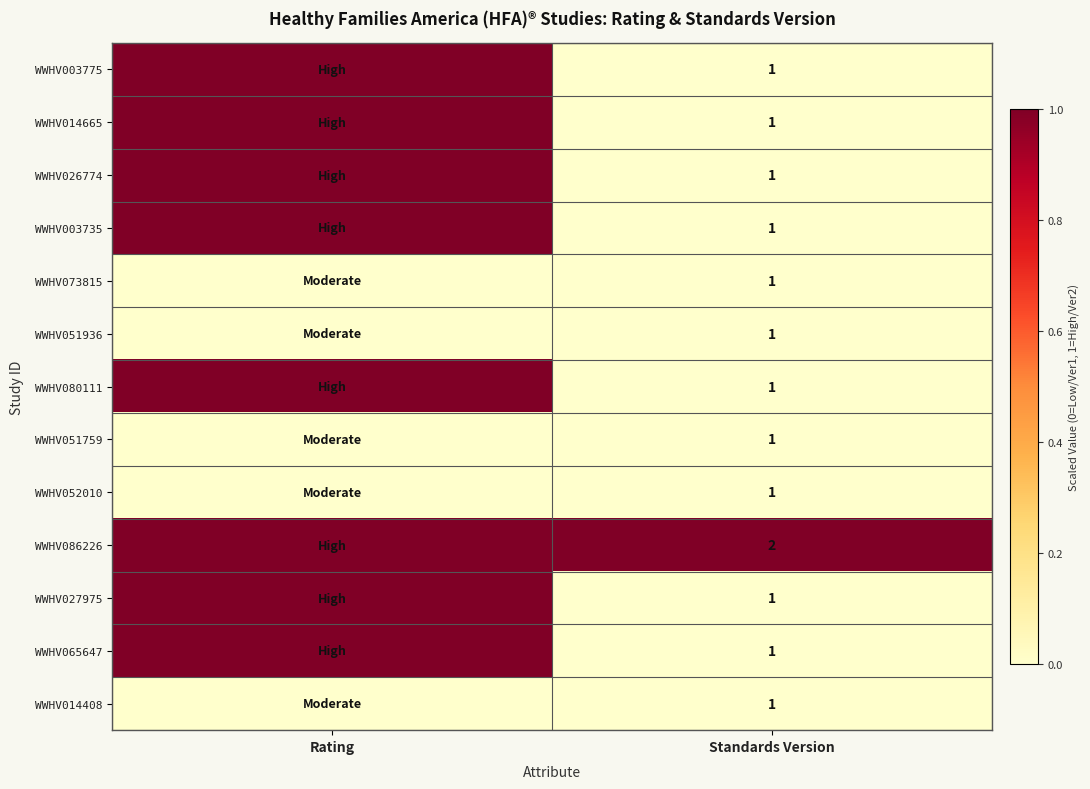

Is it true that WWHV073815 equals 0 at Standards Version?

False